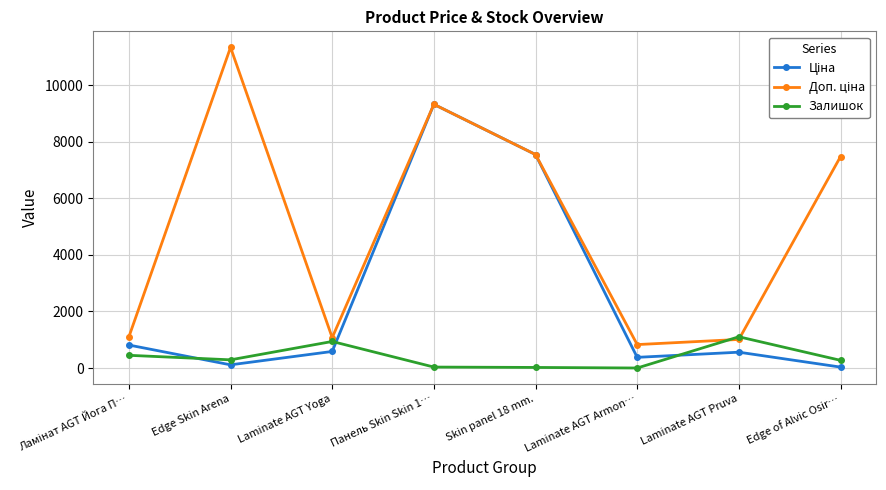

At how many categories does at least one series exceed 7049?

4